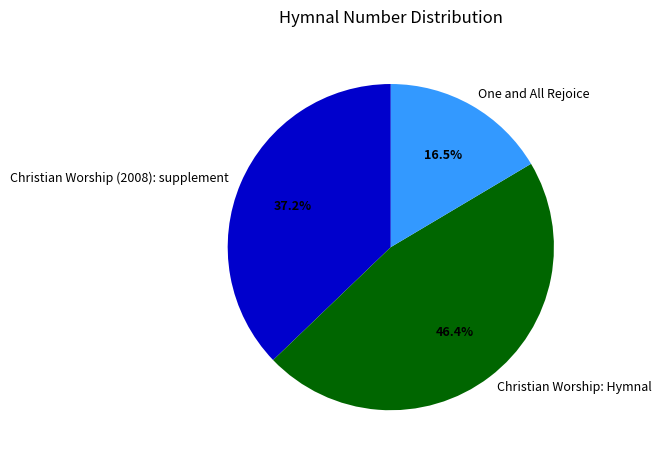

How many segments does this pie chart have?

3